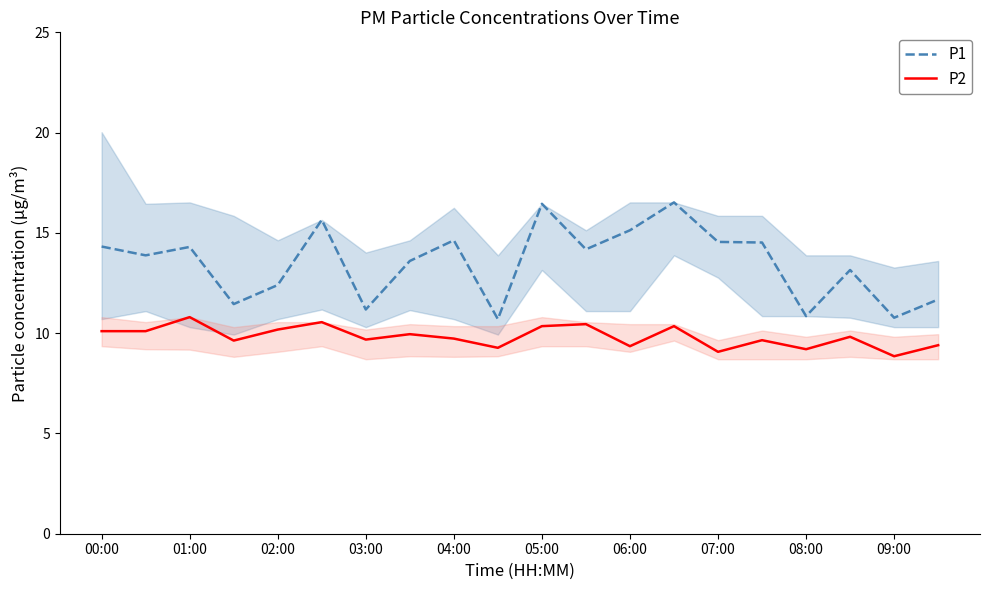

The P2 series shows 9.7 at 03:00. True or false?

True